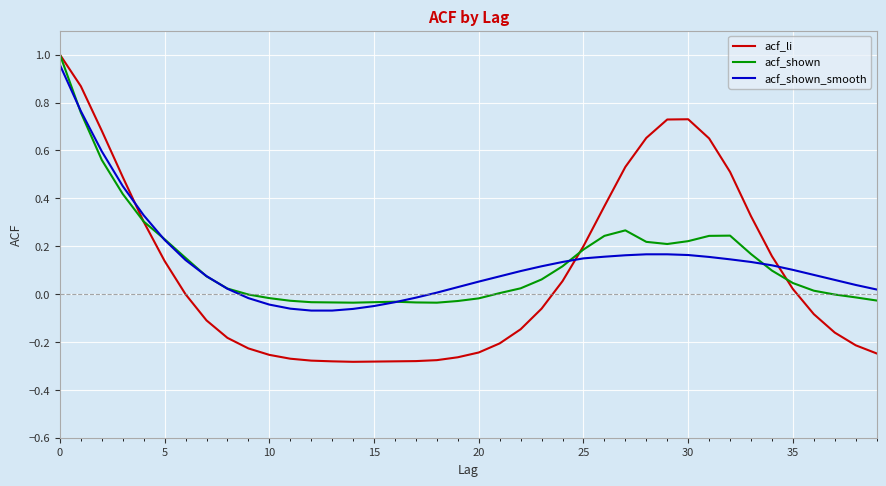

Which series has the largest range (max minus min)?

acf_li